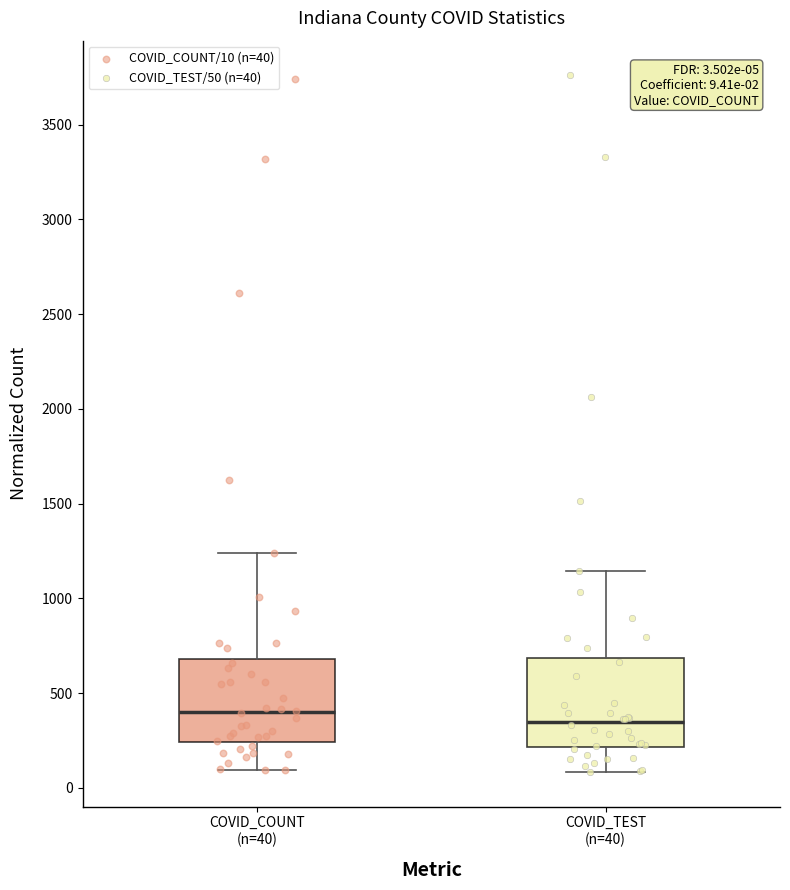

Which box's median line is the lowest?

COVID_TEST (n=40)